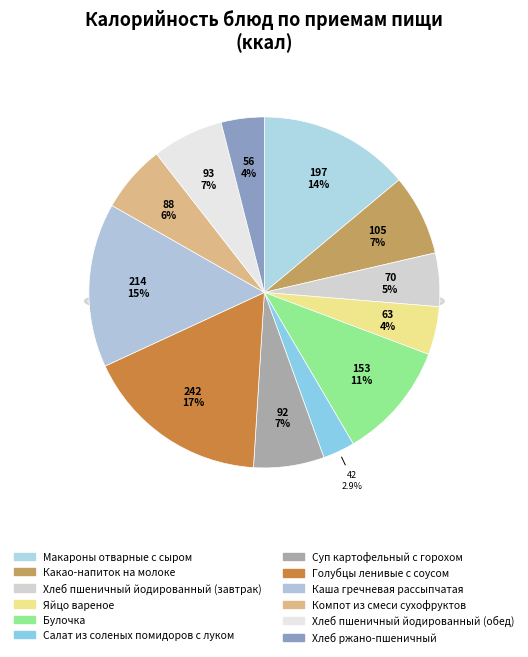

How many segments does this pie chart have?

12